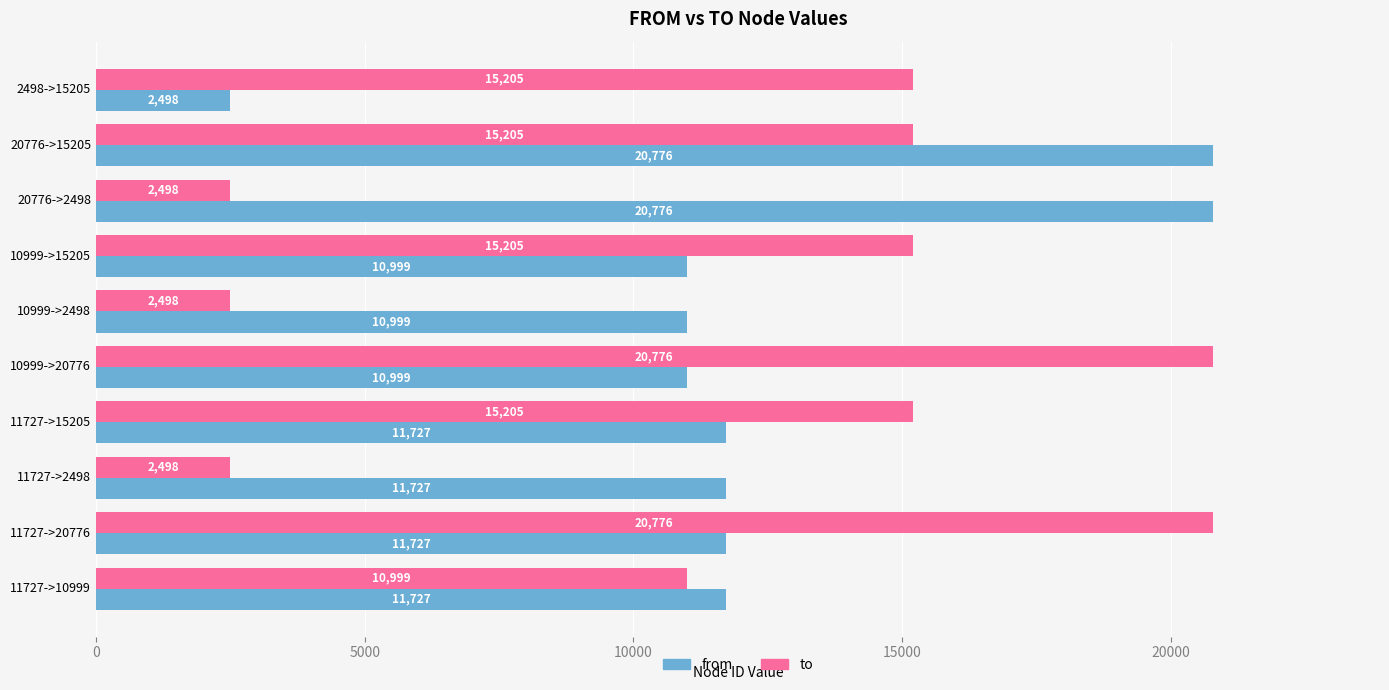

Which series has the largest total across all categories?

from